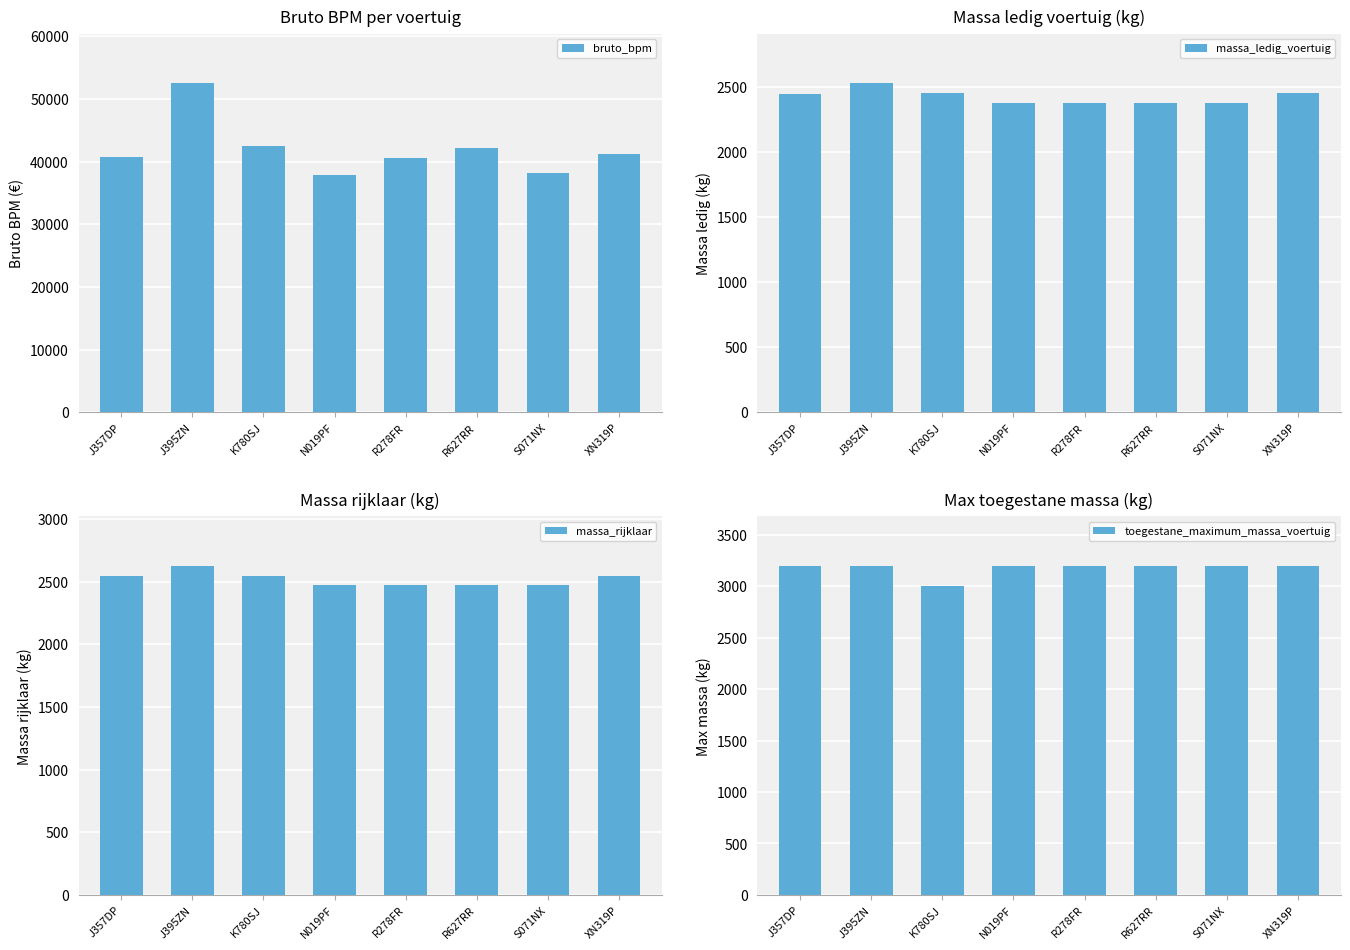

Between K780SJ and S071NX, which series saw the biggest shift?

bruto_bpm